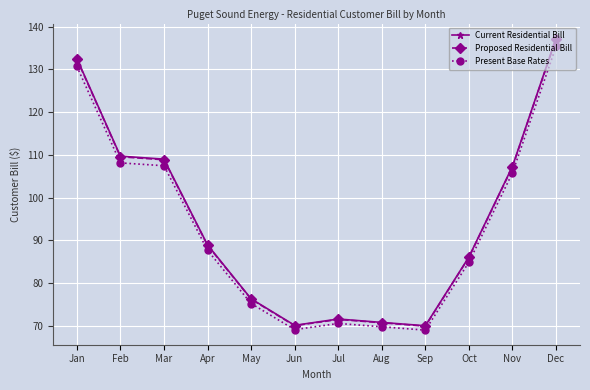

What is the maximum value for Present Base Rates?

135.4